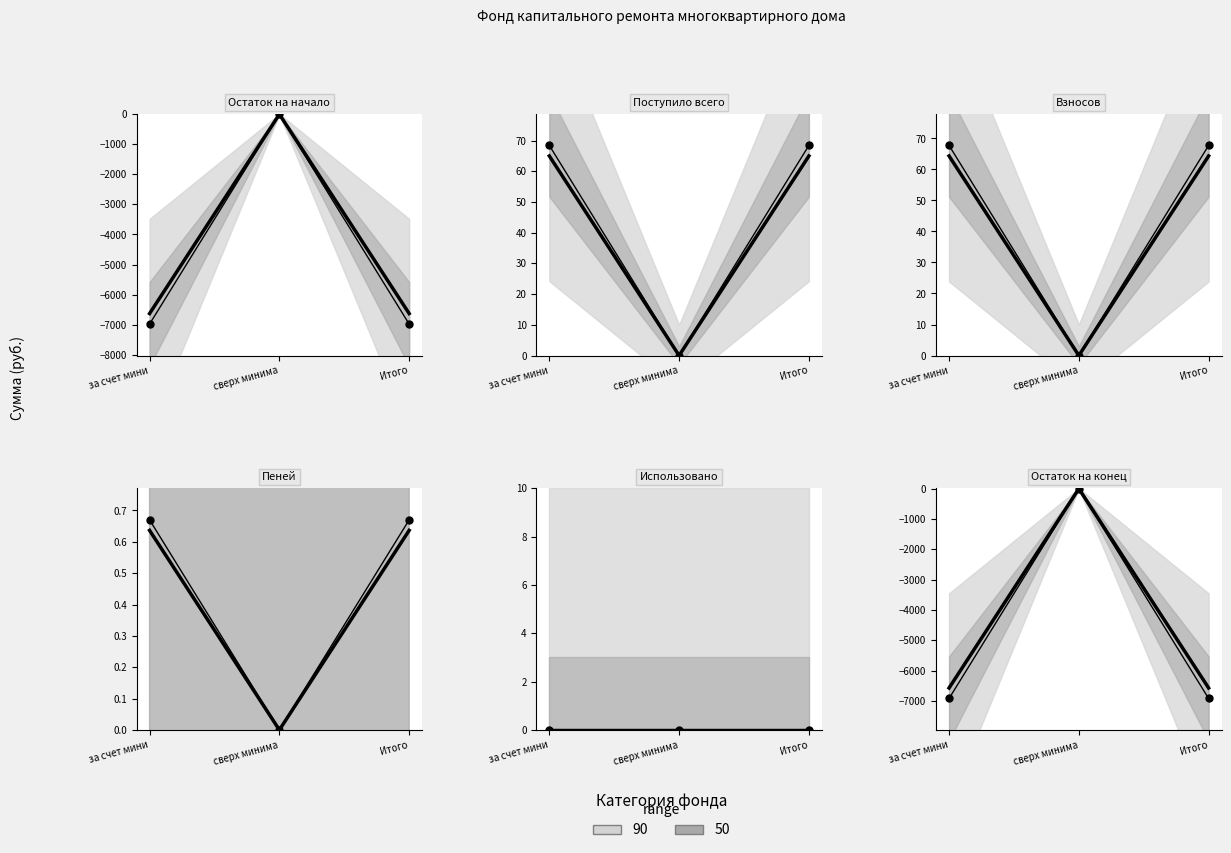

What is the spread (max minus min) of values at за счет мини?

7049.1